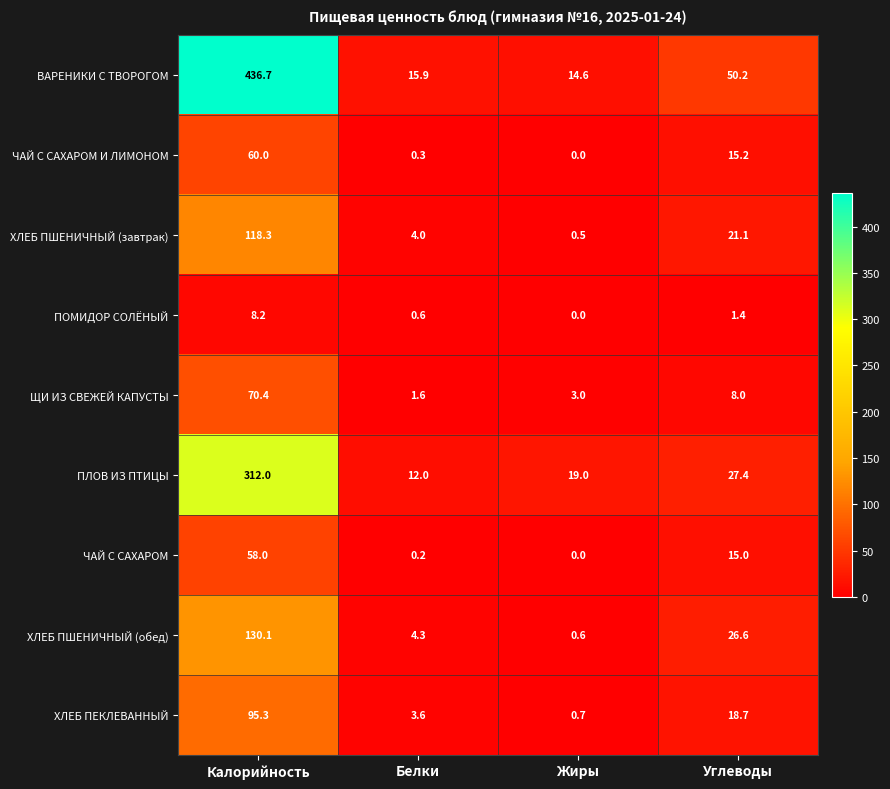

What value does the ПЛОВ ИЗ ПТИЦЫ series have at Жиры?

19.0